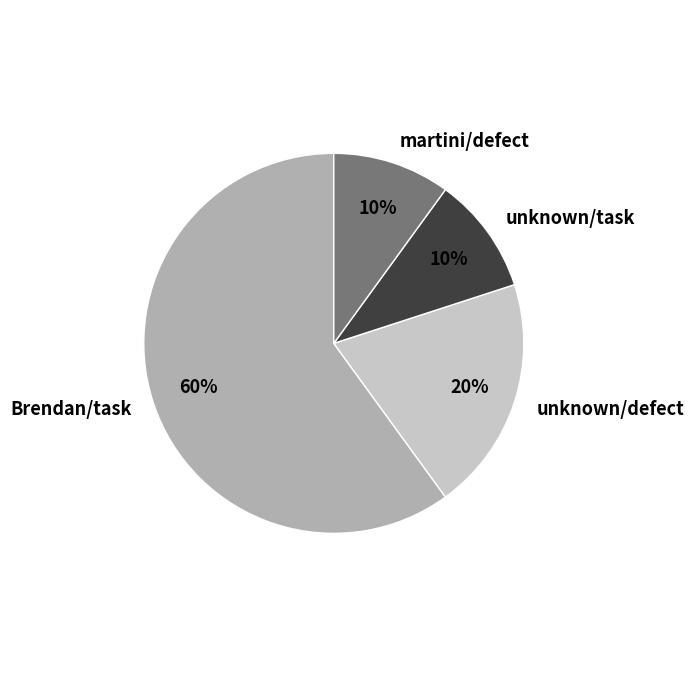

Is the sum of martini/defect and Brendan/task greater than half?

Yes